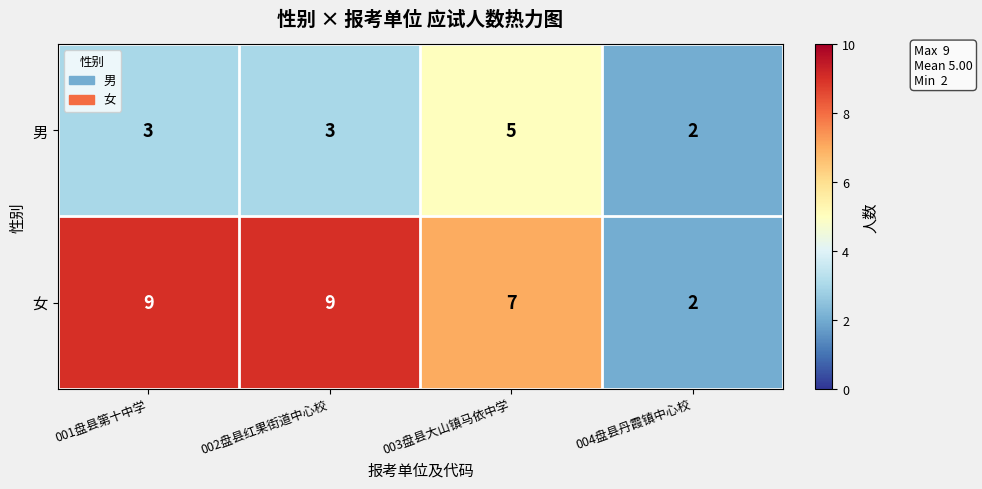

At 003盘县大山镇马依中学, list the series in order from largest to smallest.

女, 男